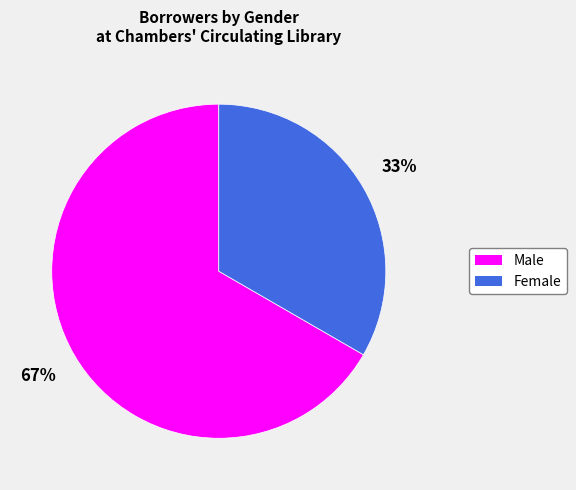

Count the number of slices in the pie.

2